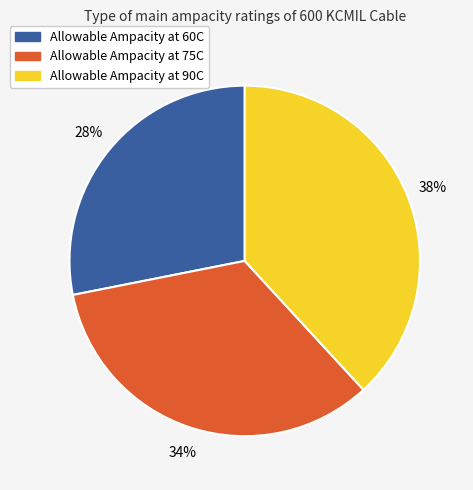

Rank the categories by value from highest to lowest.

Allowable Ampacity at 90C, Allowable Ampacity at 75C, Allowable Ampacity at 60C